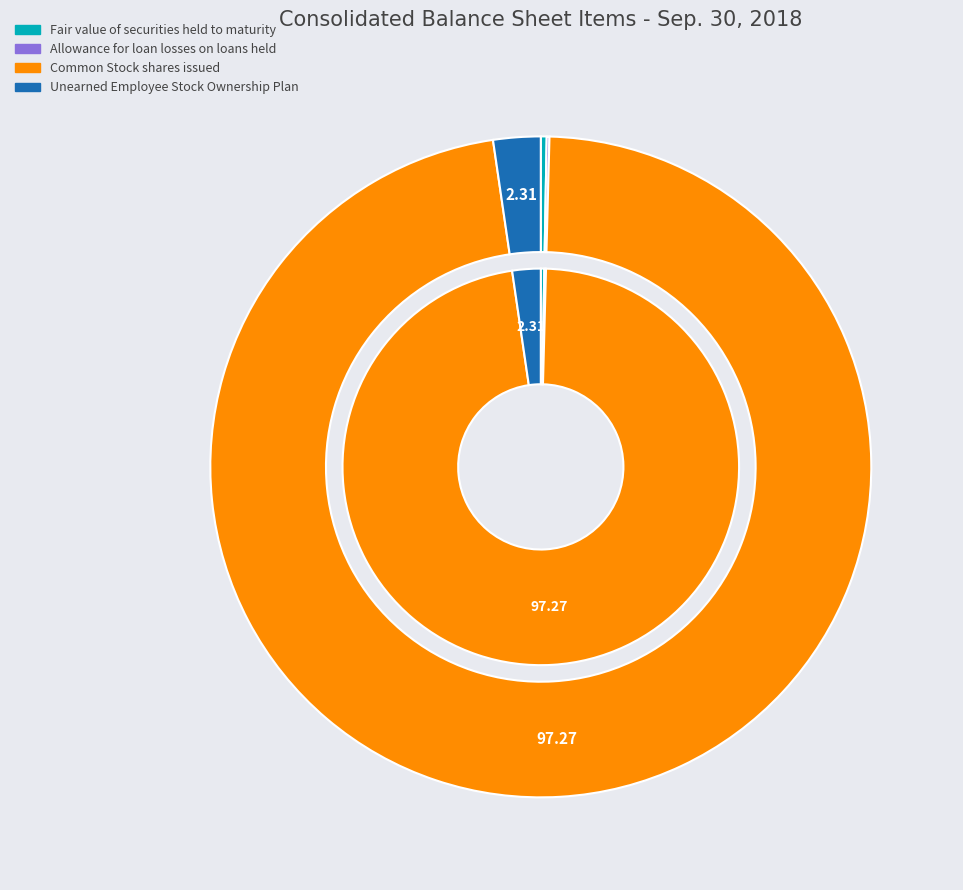

How much of the chart is everything except Unearned Employee Stock Ownership Plan?

97.7%